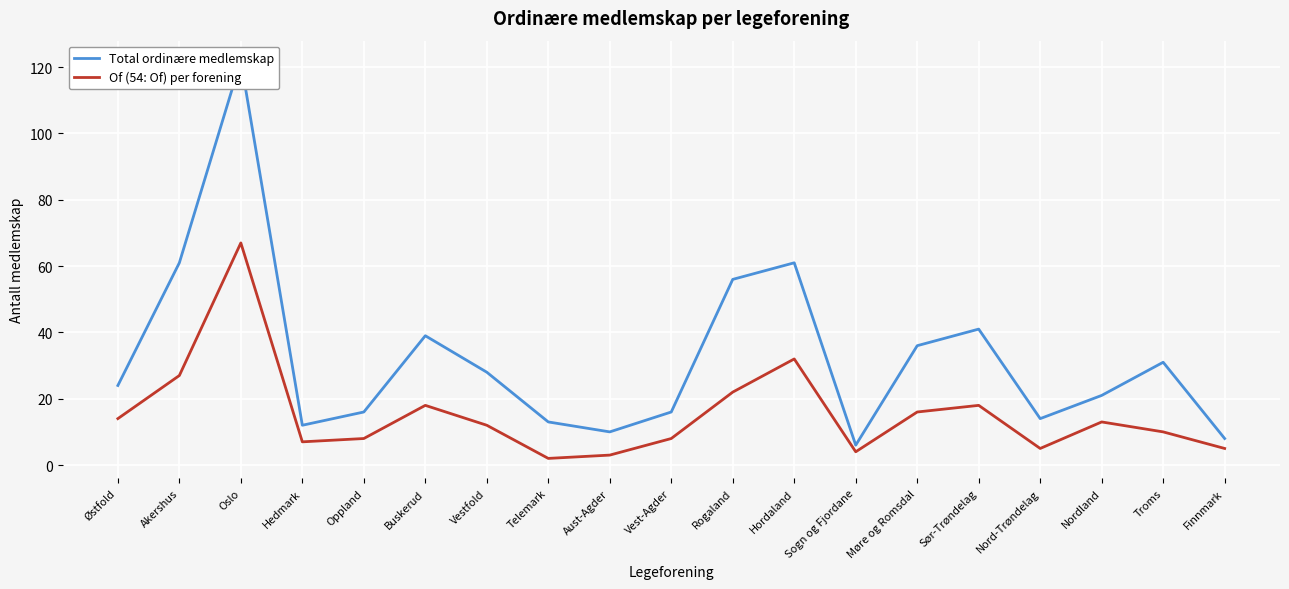

At Oslo, list the series in order from largest to smallest.

Total ordinære medlemskap, Of (54: Of) per forening